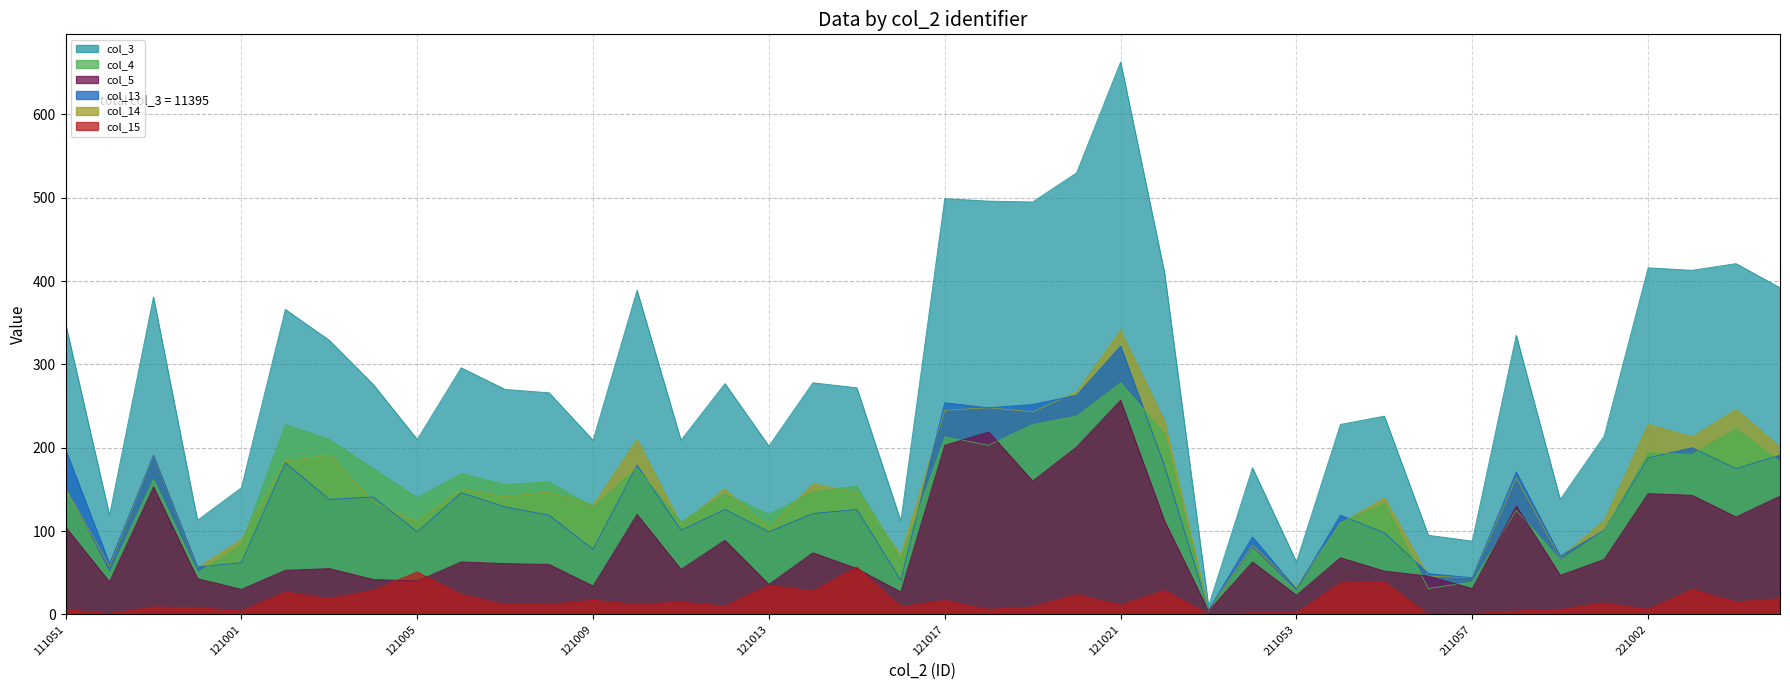

Reading left to right, list all the values displayed in this chart.

col_3: 349	119	381	113	152	366	329	276	210	296	270	266	209	389	209	277	202	278	272	112	499	496	495	530	663	410	10	176	63	228	238	95	88	335	138	214	416	413	421	392
col_4: 150	49	162	50	84	228	210	175	140	169	156	159	129	176	111	145	120	147	154	66	213	203	228	238	278	217	3	79	28	110	133	31	39	125	65	100	194	192	223	183
col_5: 105	39	153	43	30	53	55	42	40	63	61	60	34	120	54	89	36	74	55	27	203	219	160	201	257	112	4	63	23	68	52	46	31	130	47	66	145	143	117	142
col_13: 198	61	191	57	62	182	138	141	99	146	129	119	78	179	101	126	99	121	126	41	254	248	252	263	322	178	5	93	30	119	98	49	44	171	70	101	188	200	175	191
col_14: 151	58	190	56	90	184	191	135	111	150	141	147	131	210	108	151	103	157	146	71	245	248	243	267	341	232	5	83	33	109	140	46	44	164	68	113	228	213	246	201
col_15: 6	1	9	8	4	27	19	29	51	24	12	12	17	12	15	10	35	28	57	9	17	6	9	24	11	29	0	2	2	38	39	0	1	4	6	14	6	30	15	19